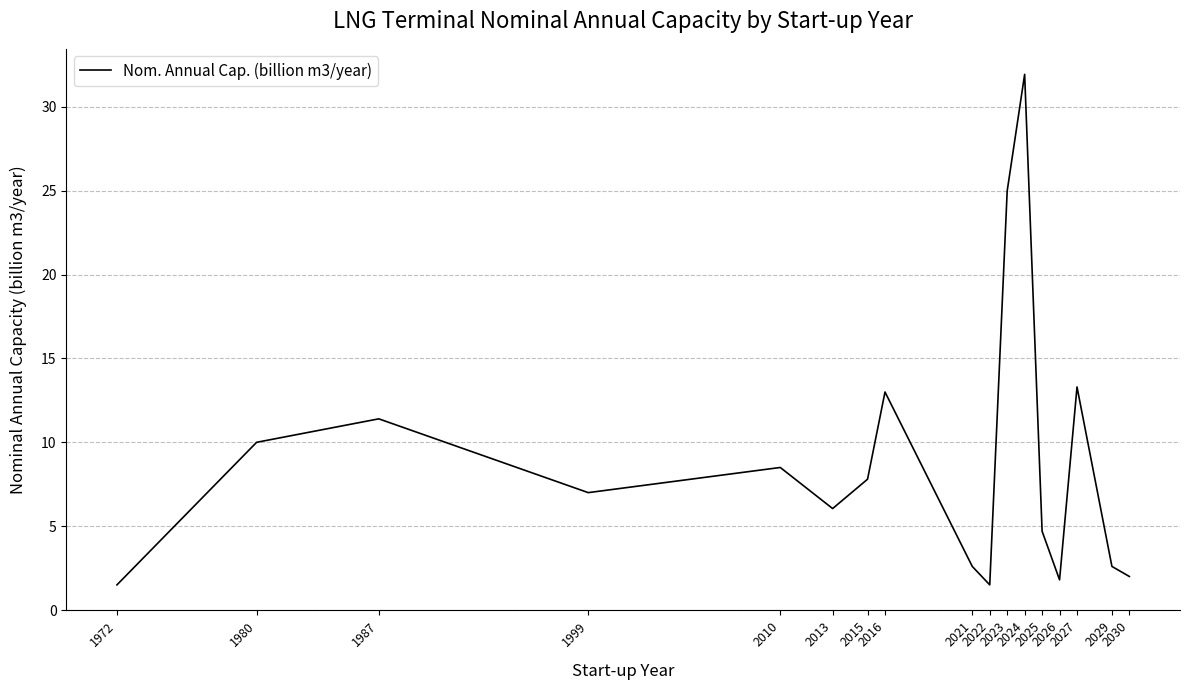

At which label does the data first exceed 7?

1980